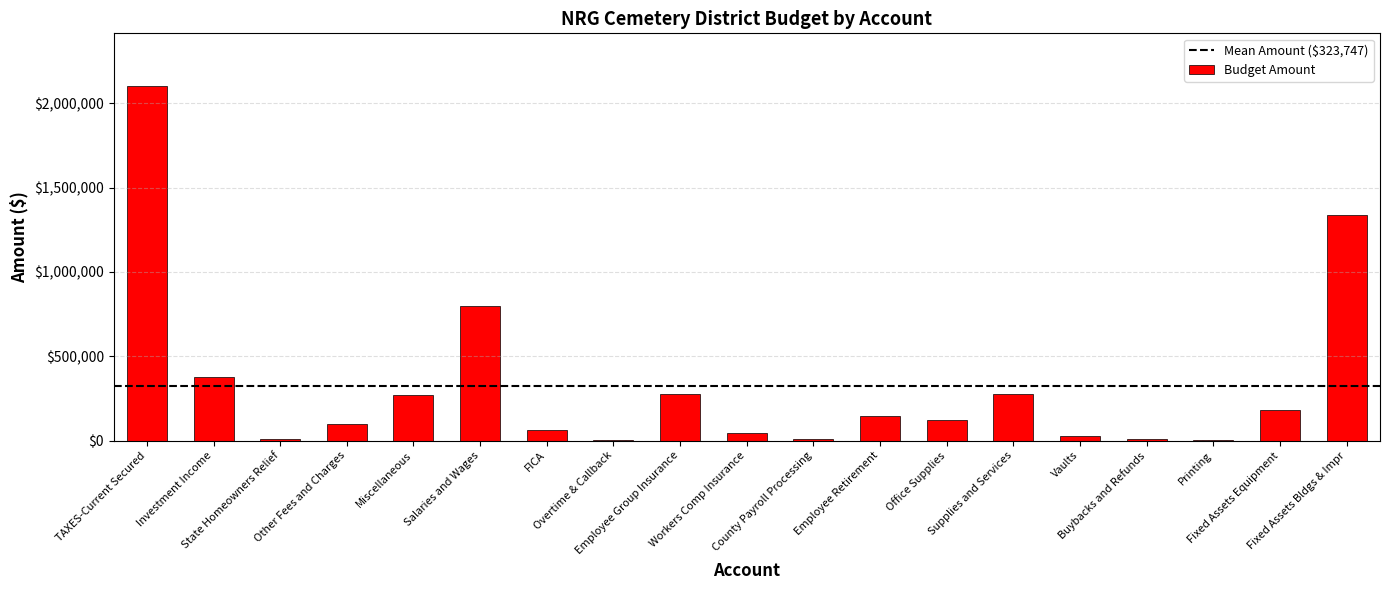

Are the bars horizontal?

No